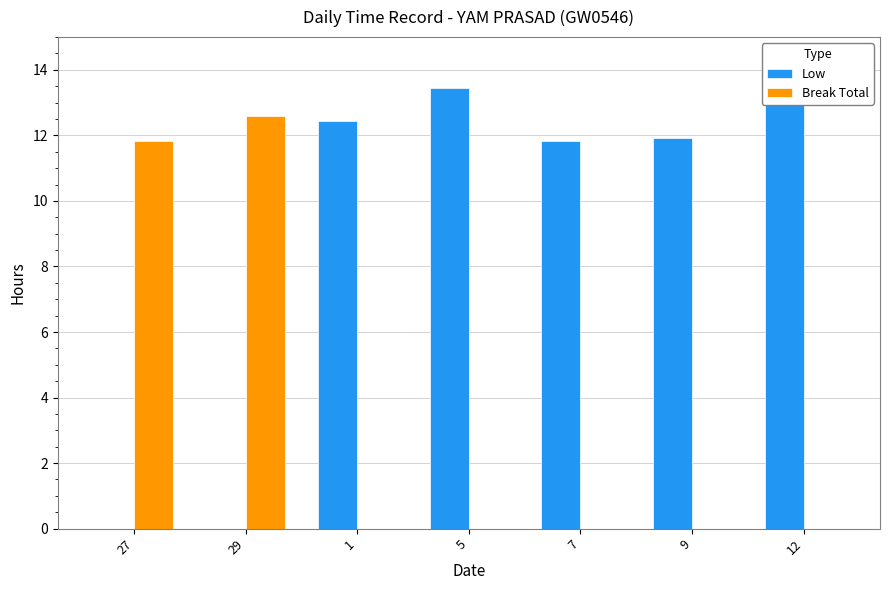

Is it true that Break Total equals 12.6 at 29?

True